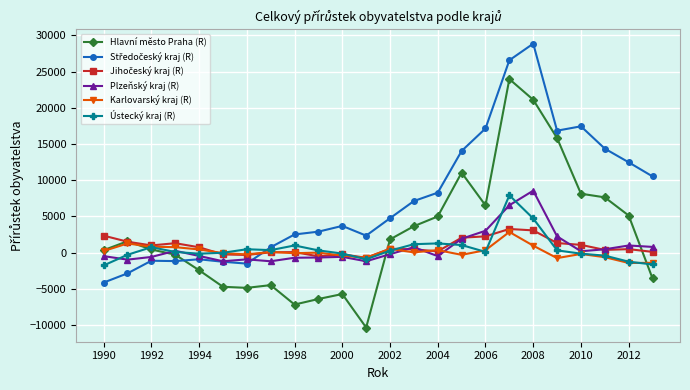

What is the greatest value displayed?

28864